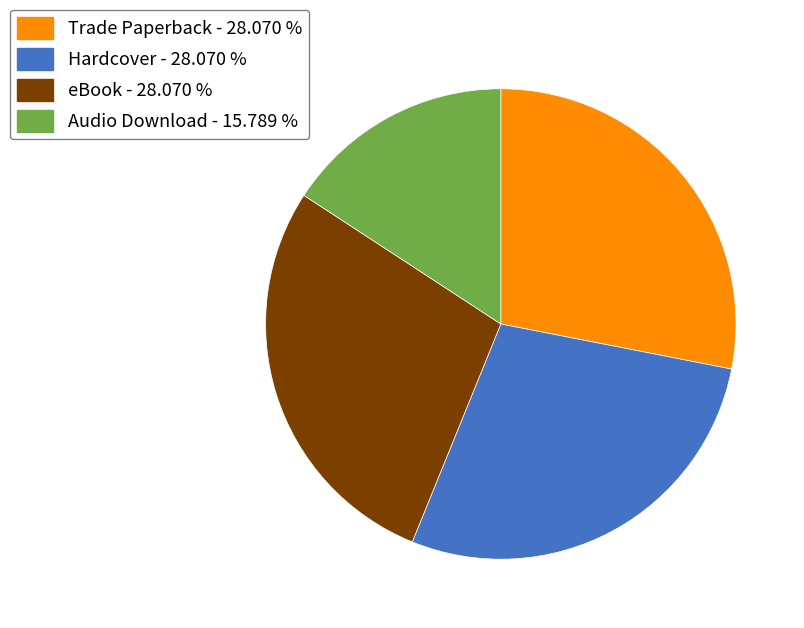

Approximately how many times larger is the value at Audio Download - 15.789 % compared to eBook - 28.070 %?

0.6